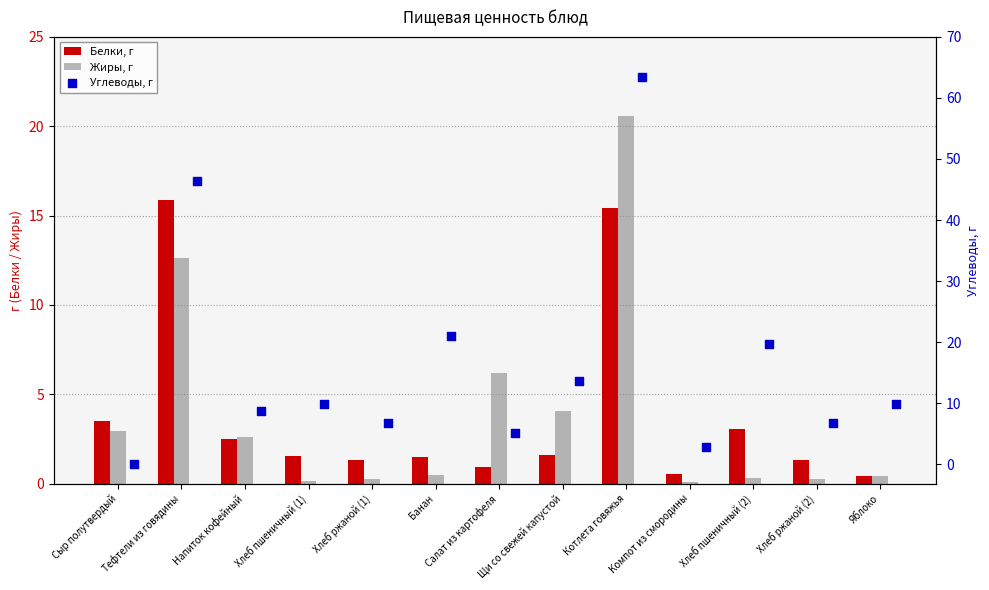

What are all the series names shown in the legend?

Белки, г, Жиры, г, Углеводы, г